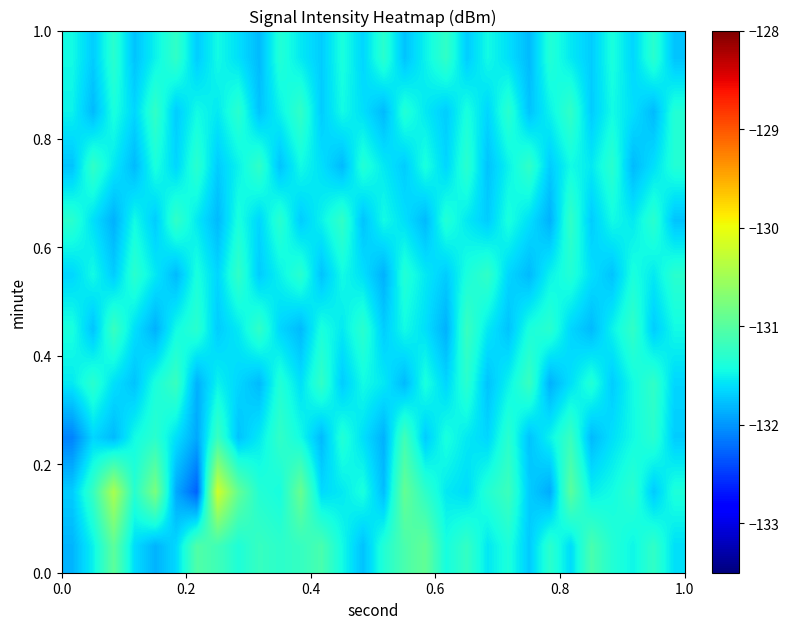

What is the minimum value shown in the chart?

-132.3